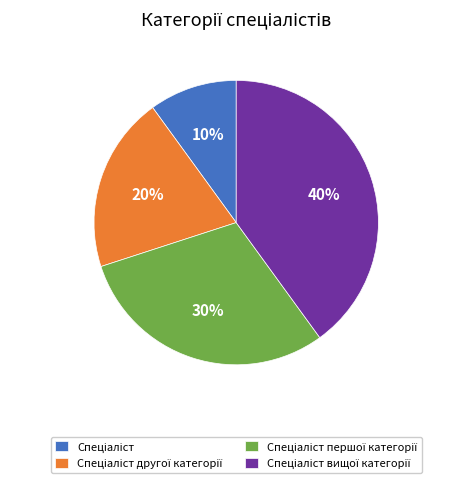

Does any single category account for the majority?

No